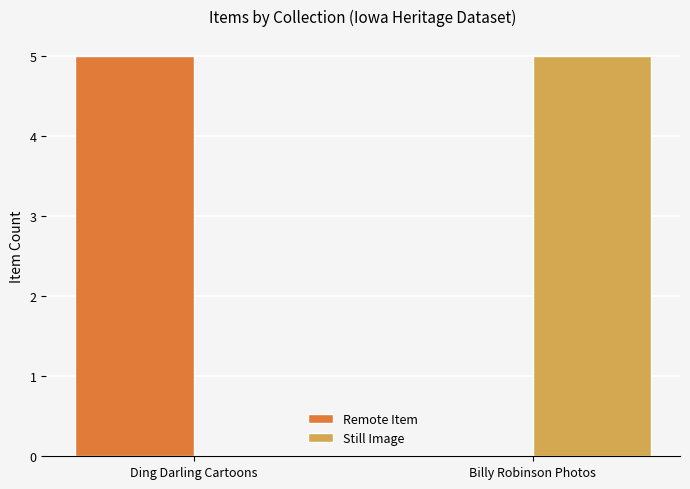

What is the sum of all Still Image values?

5